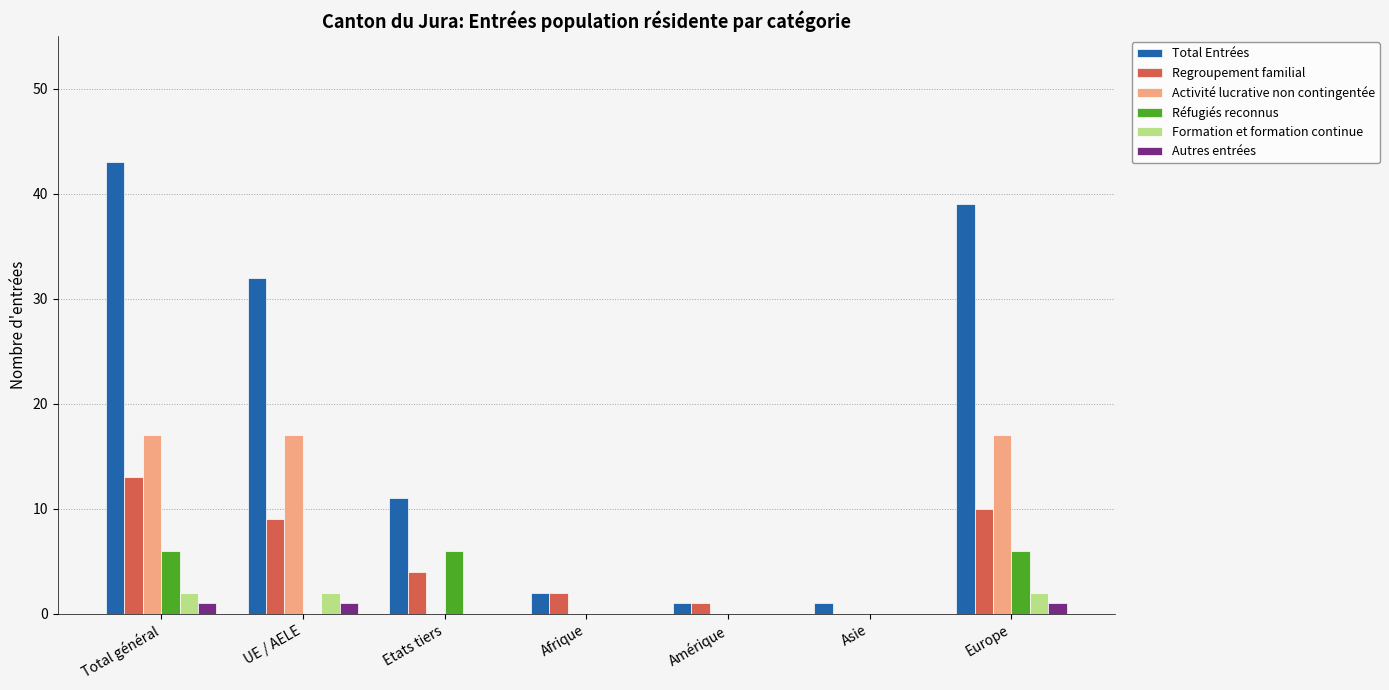

What is the maximum value shown in the chart?

43